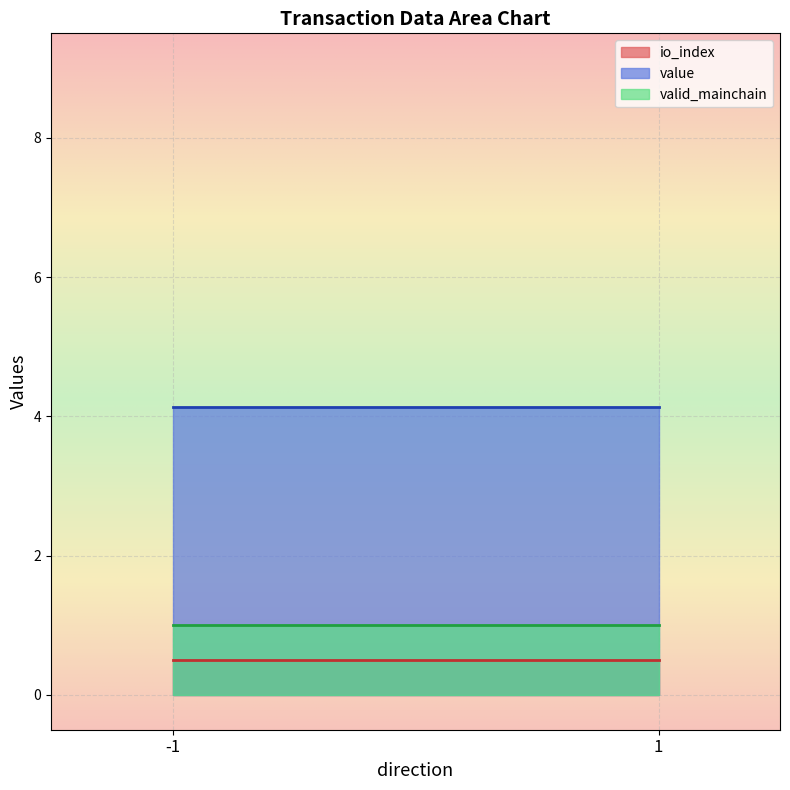

What is the total value across all series at 1?

5.6